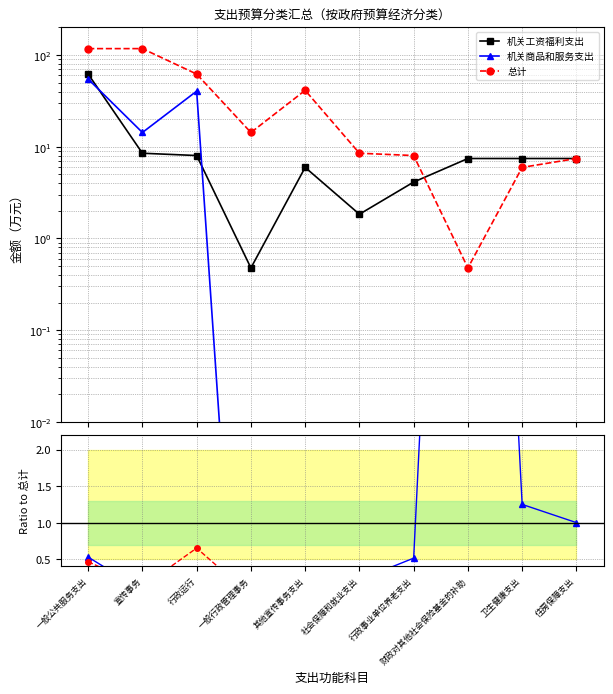

In 机关商品和服务支出, how many points are higher than both neighbors (excluding endpoints)?

2